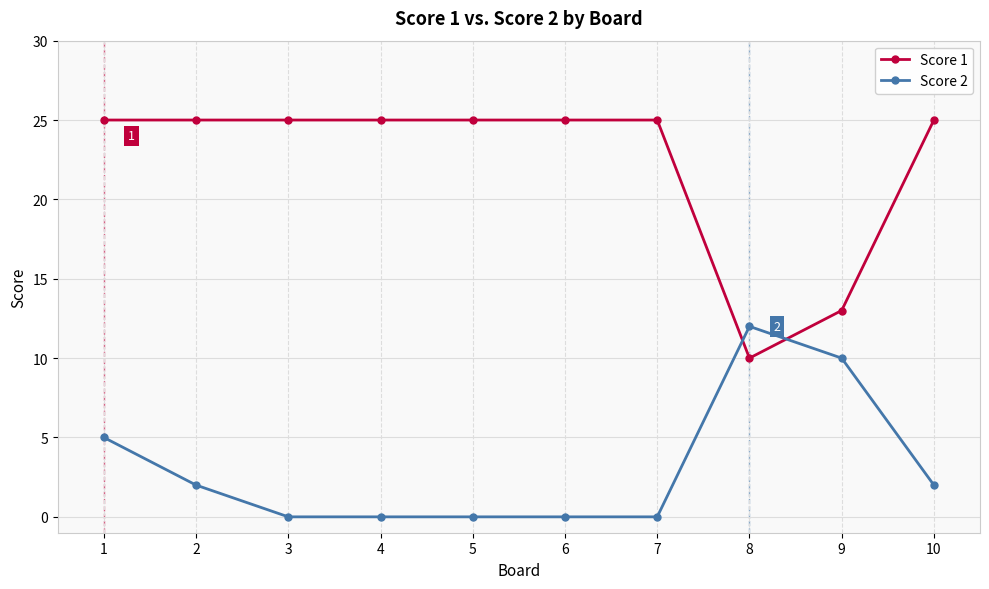

Where do Score 2 and Score 1 first cross each other?

7 and 8